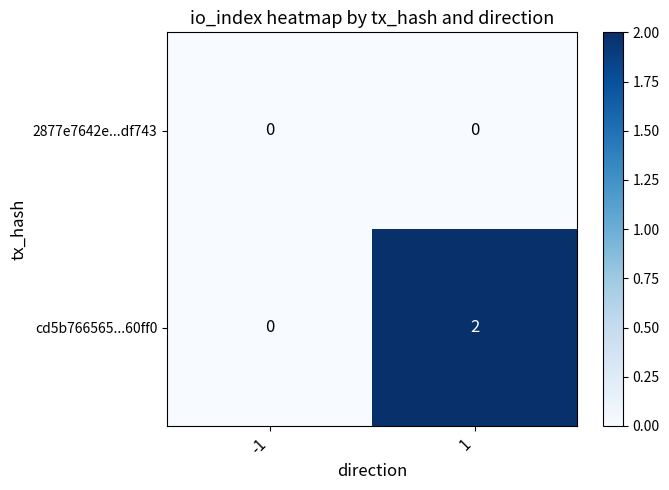

Is the value of cd5b766565...60ff0 at 1 greater than the value of 2877e7642e...df743 at -1?

Yes